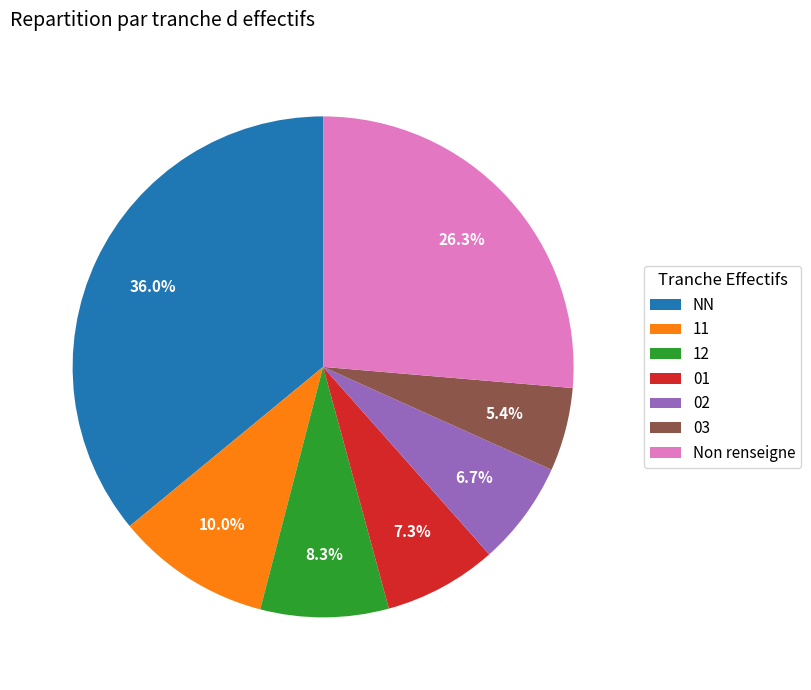

The 03 slice represents 1% of the pie. True or false?

False